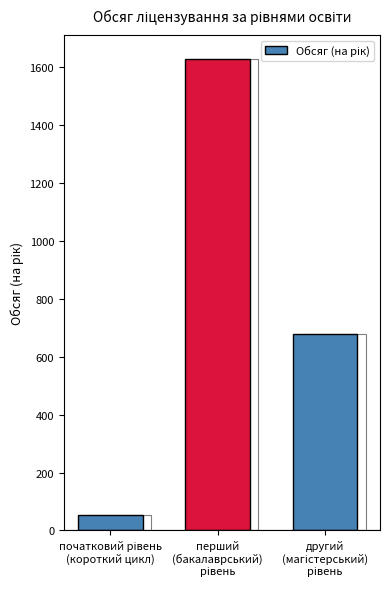

Which category has the highest value across all series?

перший
(бакалаврський)
рівень